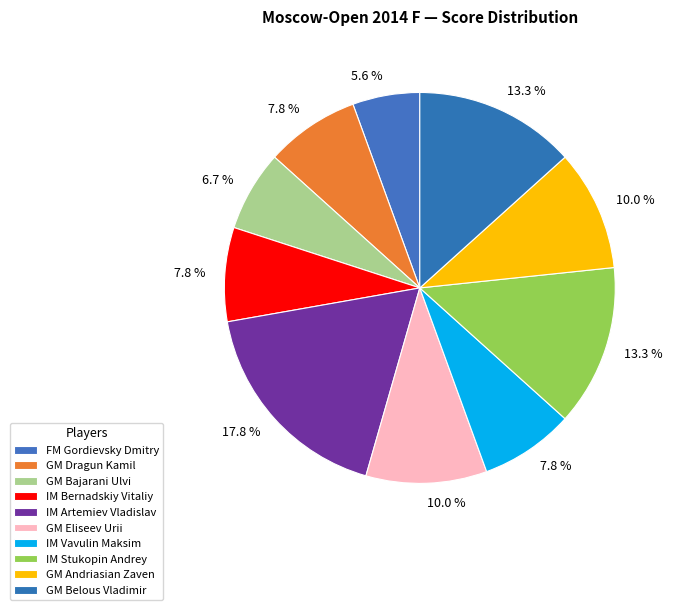

How many slices are in this pie chart?

10